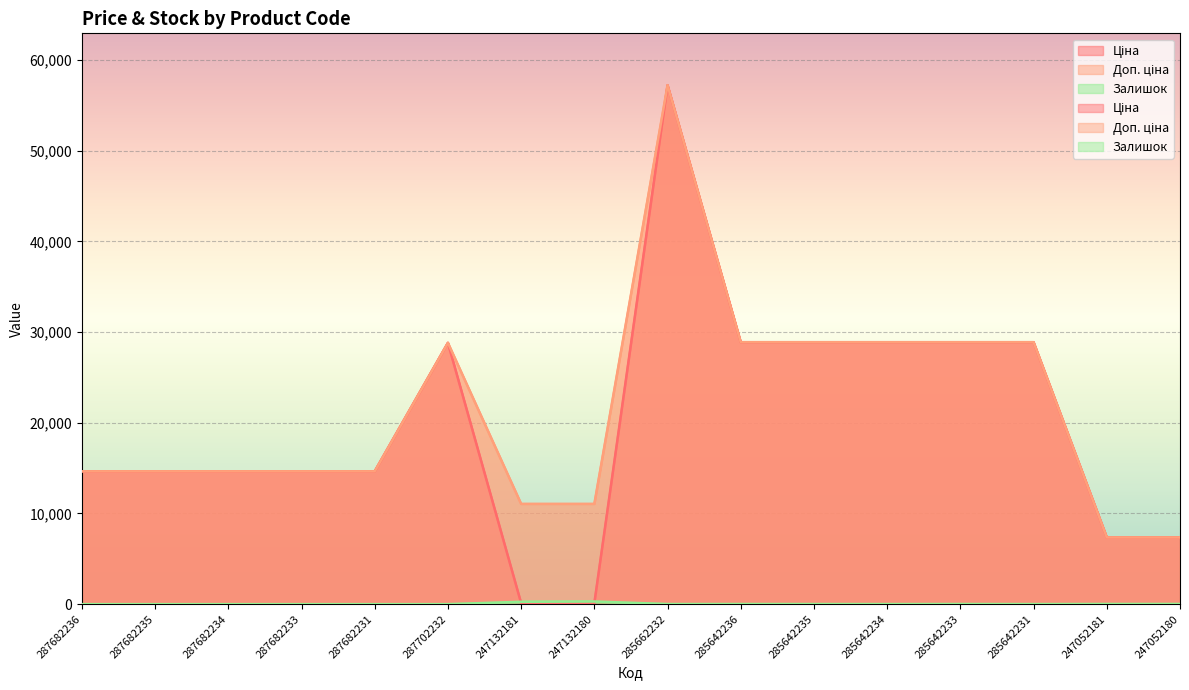

Reading left to right, list all the values displayed in this chart.

Ціна: 287682236=14649.6	287682235=14649.6	287682234=14649.6	287682233=14649.6	287682231=14649.6	287702232=28821.8	247132181=110.5	247132180=110.5	285662232=57235.5	285642236=28890.3	285642235=28890.3	285642234=28890.3	285642233=28890.3	285642231=28890.3	247052181=7360.2	247052180=7360.2
Доп. ціна: 287682236=14649.6	287682235=14649.6	287682234=14649.6	287682233=14649.6	287682231=14649.6	287702232=28821.8	247132181=11055.0	247132180=11055.0	285662232=57235.5	285642236=28890.3	285642235=28890.3	285642234=28890.3	285642233=28890.3	285642231=28890.3	247052181=7360.2	247052180=7360.2
Залишок: 287682236=0.0	287682235=0.0	287682234=0.0	287682233=0.0	287682231=0.0	287702232=0.0	247132181=260.0	247132180=290.0	285662232=13.0	285642236=16.0	285642235=14.0	285642234=10.0	285642233=16.0	285642231=9.0	247052181=20.0	247052180=21.0